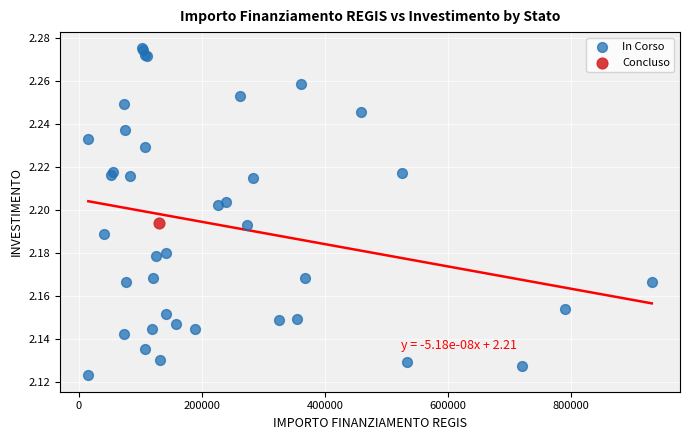

What are all the series names shown in the legend?

In Corso, Concluso